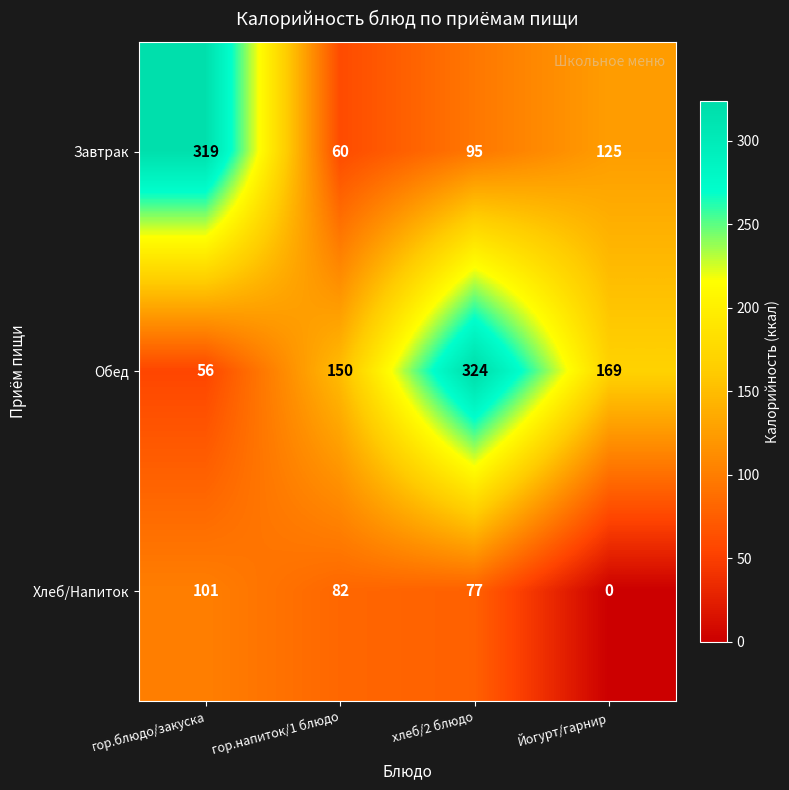

Between гор.блюдо/закуска and хлеб/2 блюдо, which series saw the biggest shift?

Обед